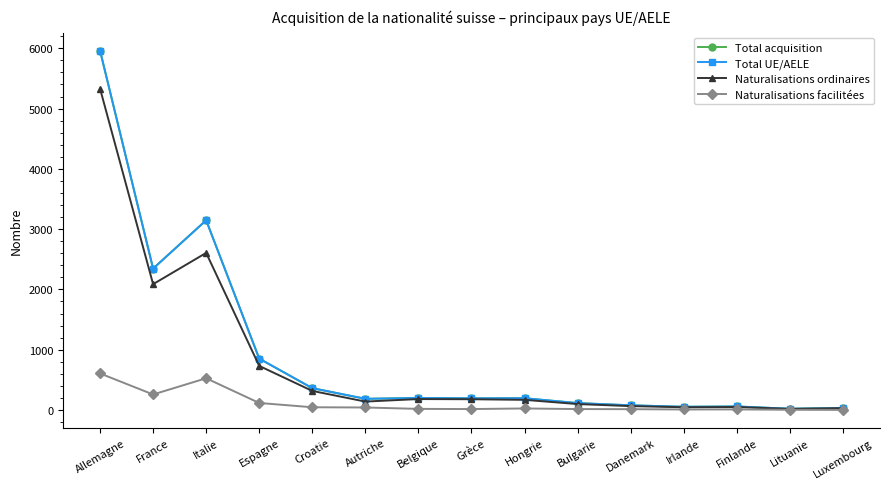

True or false: Naturalisations ordinaires has a value of 731 at Espagne.

True